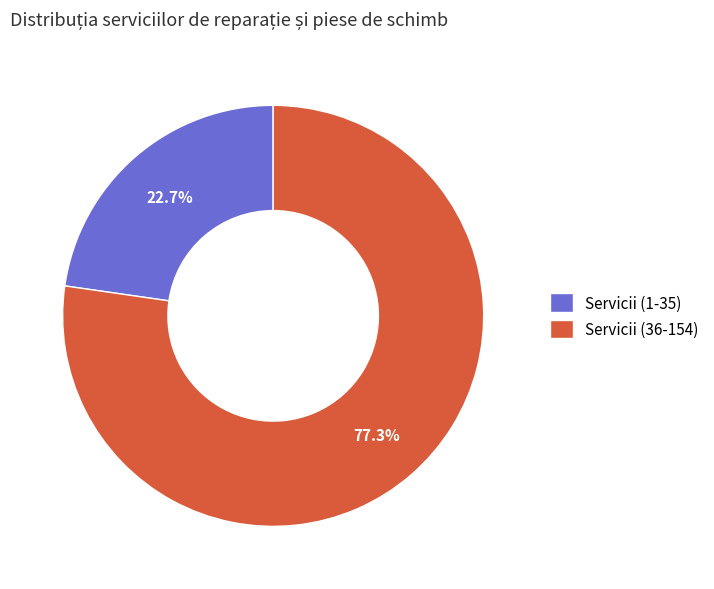

Rank the categories by value from highest to lowest.

Servicii (36-154), Servicii (1-35)